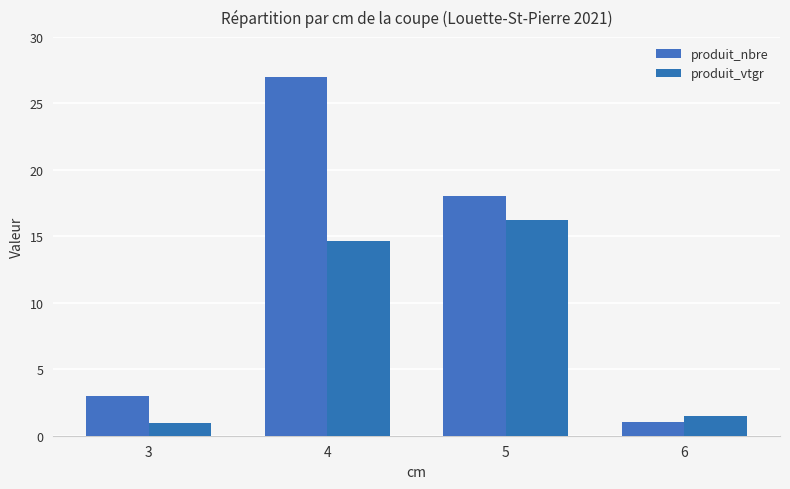

Reading left to right, list all the values displayed in this chart.

produit_nbre: 3.0	27.0	18.0	1.0
produit_vtgr: 0.9	14.7	16.2	1.5